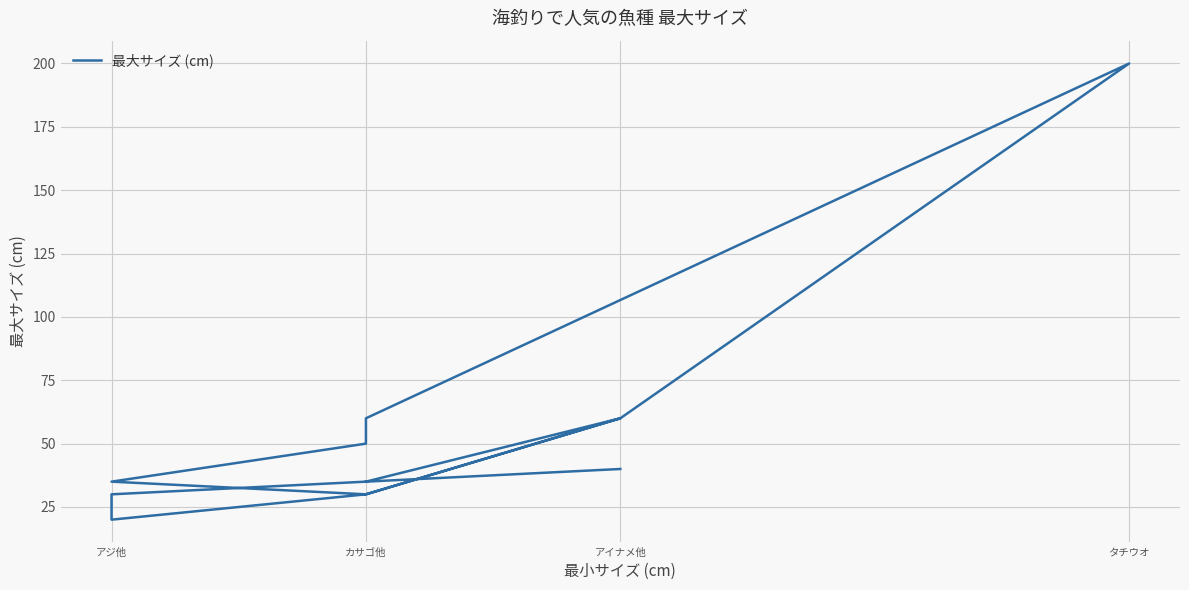

What is the value of the 7th point from the left?

30